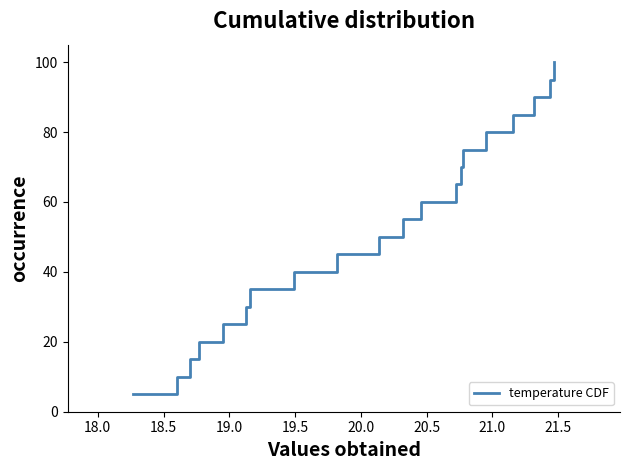

What is the smallest value displayed?

5.0